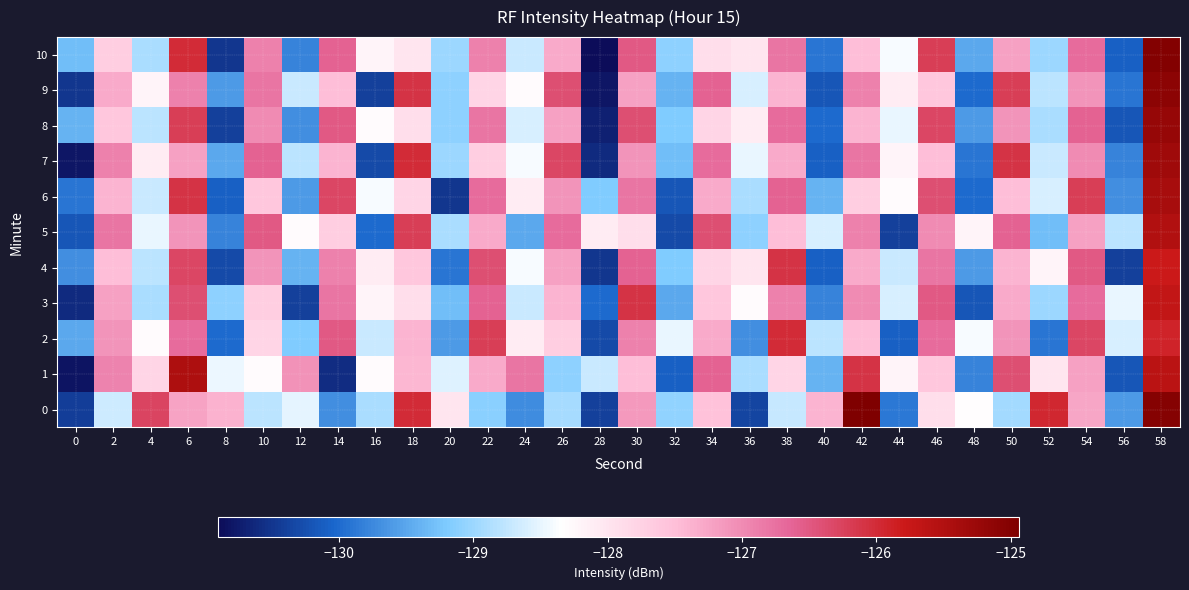

At 14, list the series in order from smallest to largest.

1, 0, 5, 9, 7, 4, 3, 10, 2, 8, 6